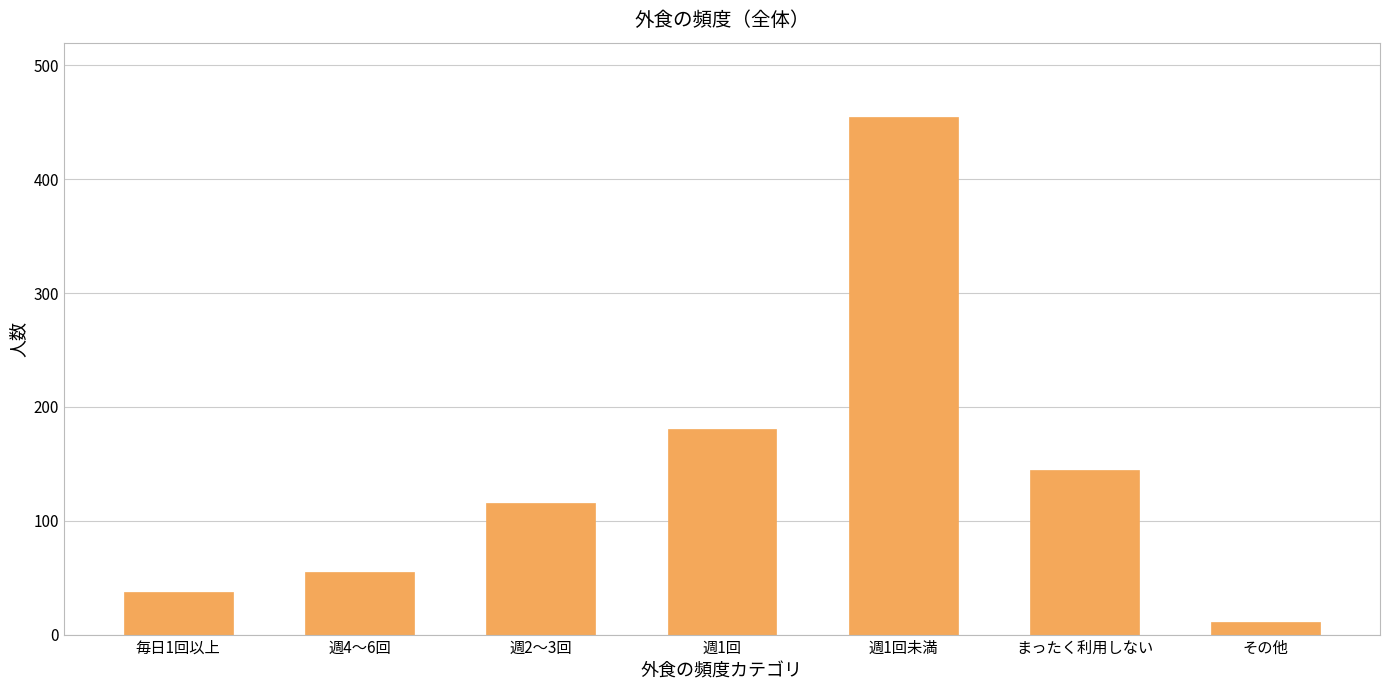

Reading left to right, extract all data points from this chart.

毎日1回以上=37	週4～6回=55	週2～3回=116	週1回=181	週1回未満=455	まったく利用しない=145	その他=11